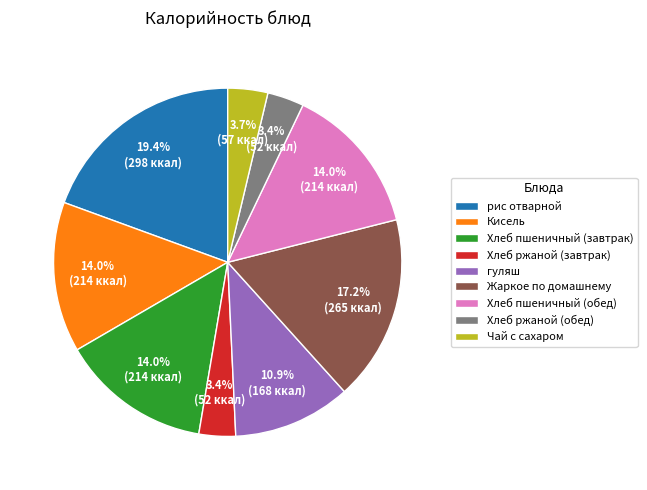

Is Хлеб пшеничный (завтрак) the majority of the pie?

No